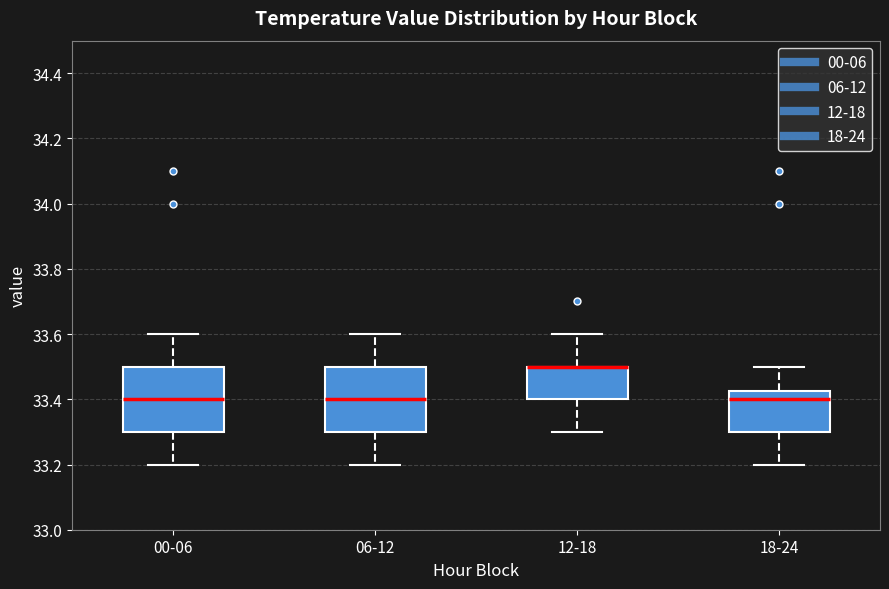

Reading left to right, transcribe this box plot: for each box, give where its median line is, the range the box spans, and where its two whiskers end, as read against the y-axis. The values are not printed on the chart, so give them approximately, as read against the axis.

00-06: median 33.40, box 33.30 to 33.50, whiskers 33.20 to 33.60
06-12: median 33.40, box 33.30 to 33.50, whiskers 33.20 to 33.60
12-18: median 33.50 (drawn on the box's upper edge), box 33.40 to 33.50, whiskers 33.30 to 33.60
18-24: median 33.40, box 33.30 to 33.42, whiskers 33.20 to 33.50